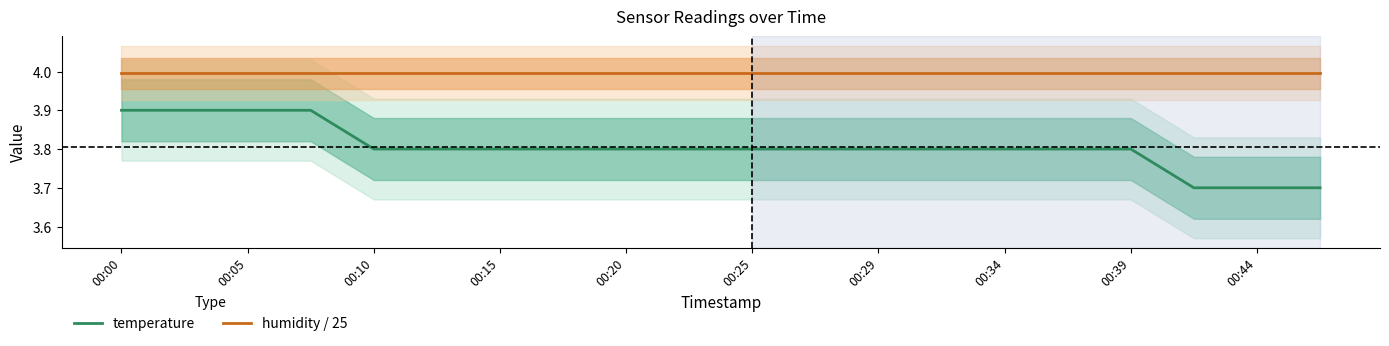

True or false: temperature and humidity / 25 cross at least once.

False